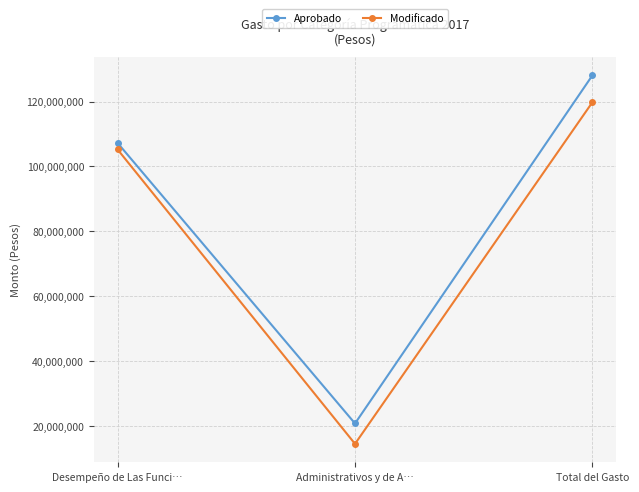

Reading right to left, extract all data points from this chart.

Aprobado: 128098869.0	20842804.0	107256065.0
Modificado: 119812770.2	14567949.4	105244820.8